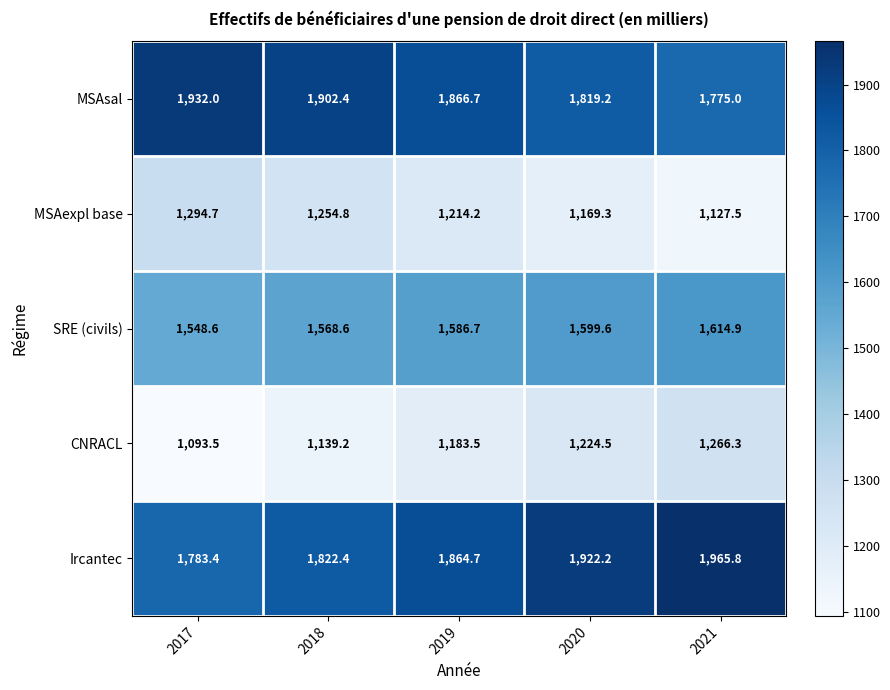

What is the difference between the highest and lowest values at 2017?

838.5